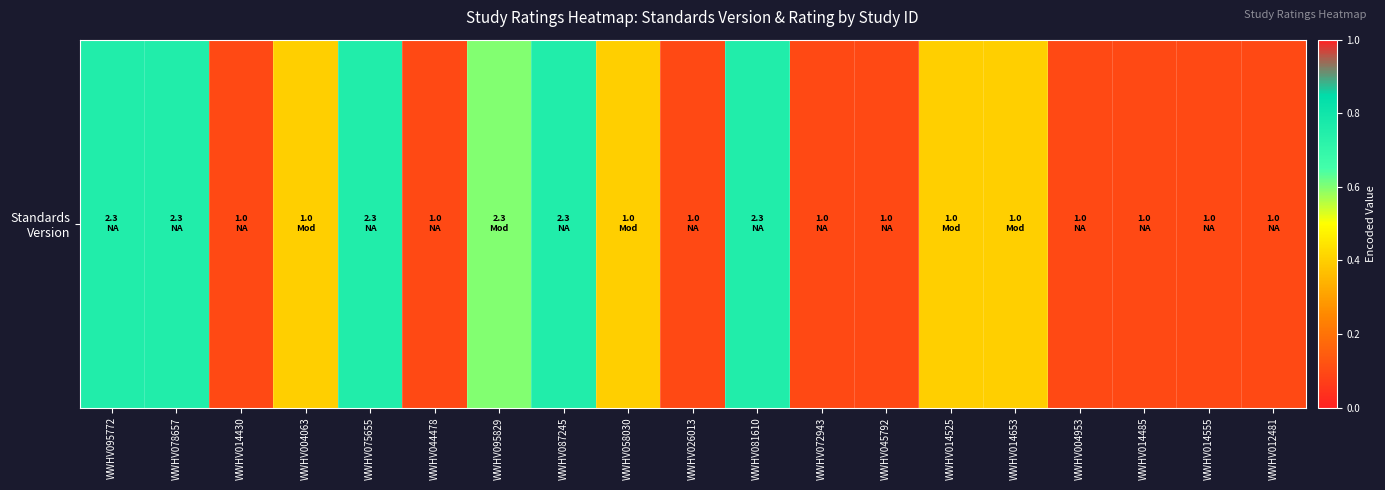

Is it true that the value at WWHV072943 is 0.0?

False